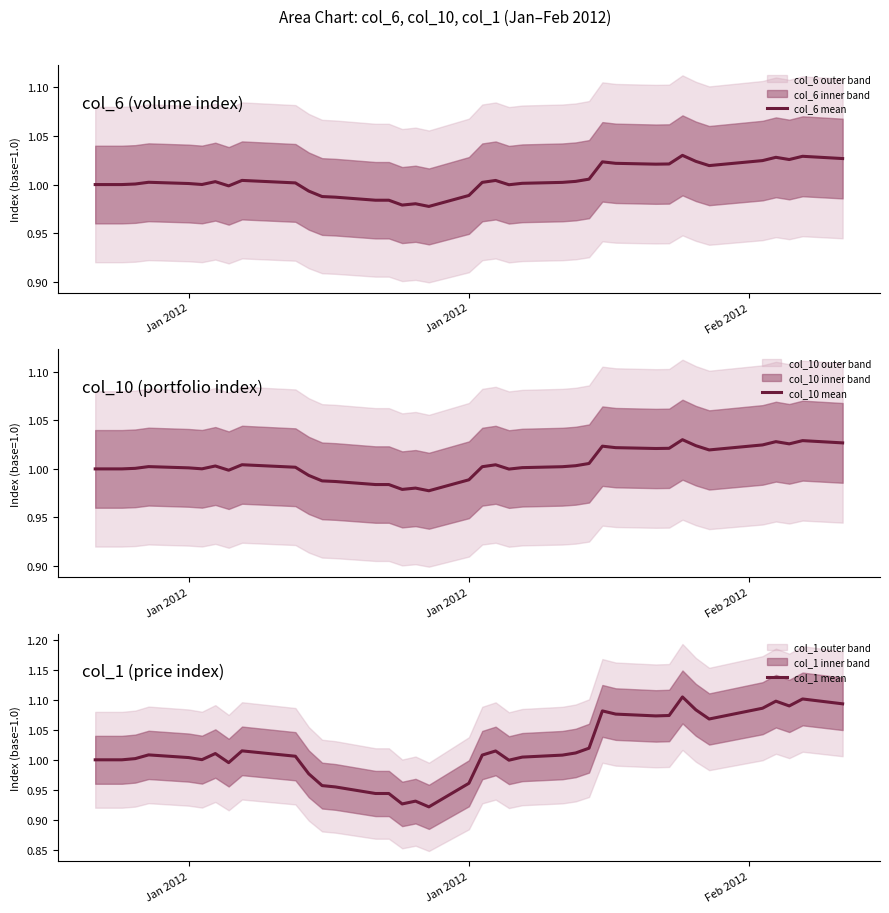

Rank the series by their maximum value, from highest to lowest.

col_1 mean, col_10 mean, col_6 mean